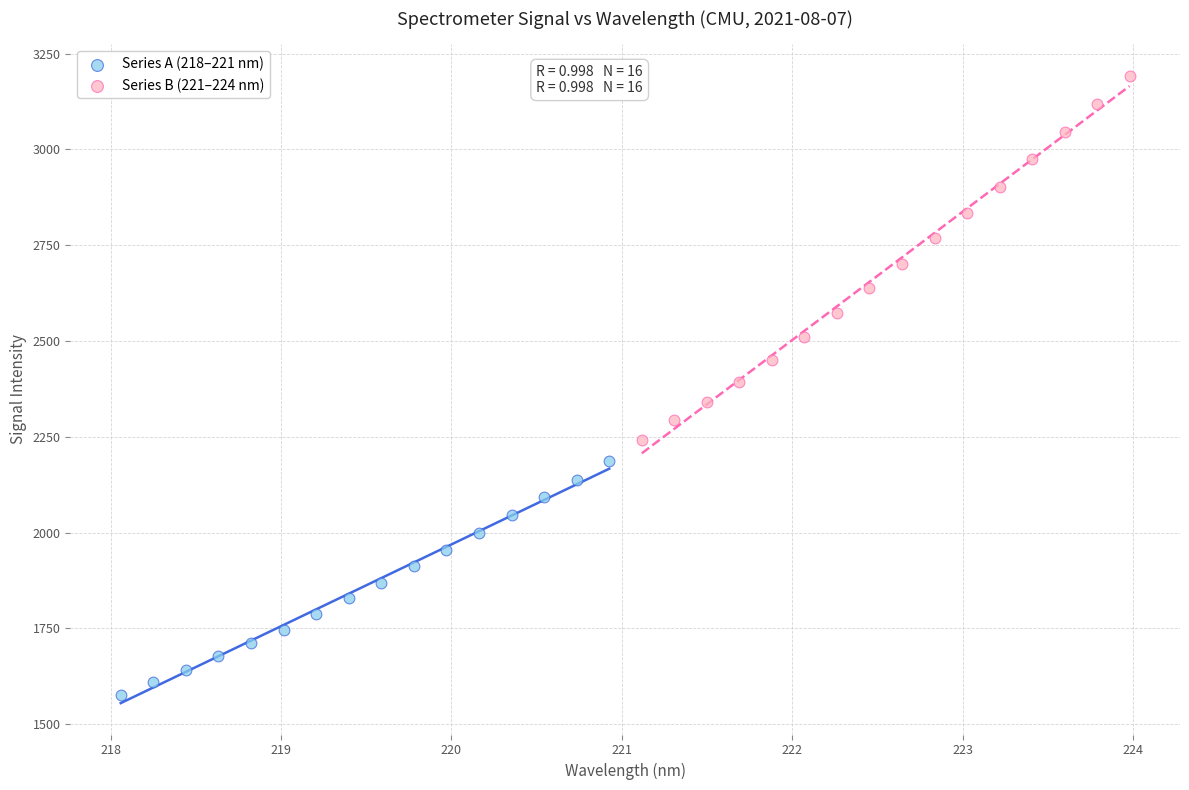

Which series has the largest Y range (max minus min)?

Series B (221–224 nm)